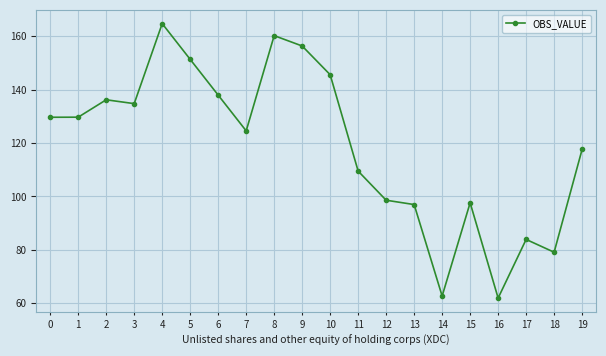

How many values are below 129?

10